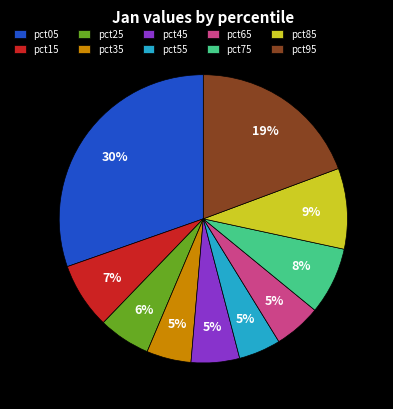

How many slices are in this pie chart?

10